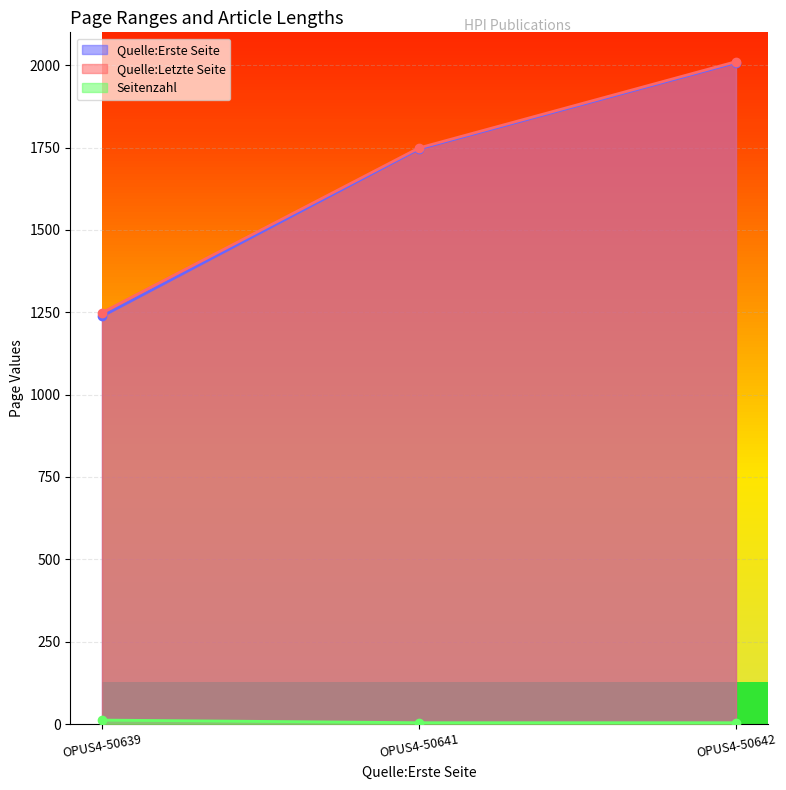

Is it true that Quelle:Letzte Seite equals 401 at OPUS4-50639?

False